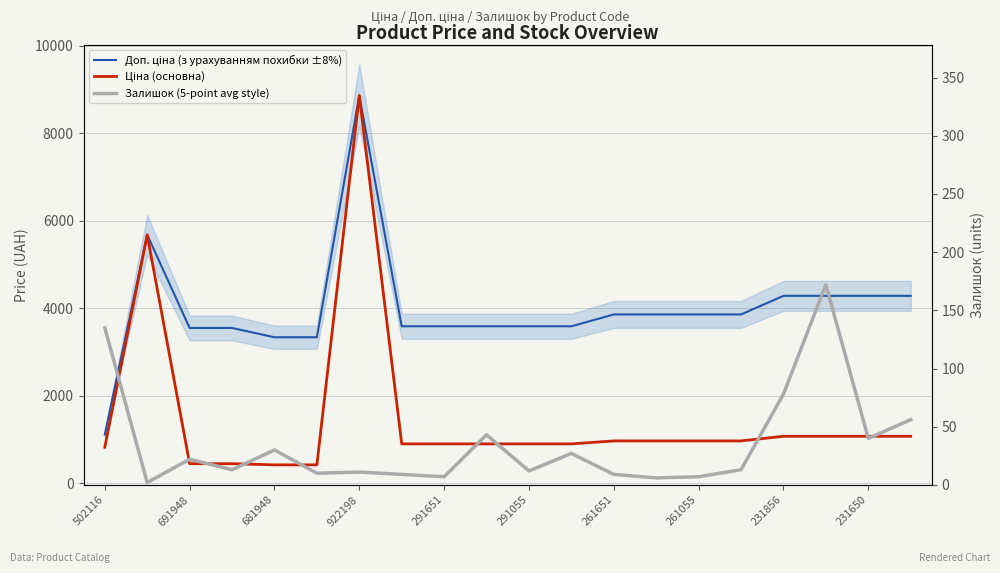

Rank the series by their average value, from highest to lowest.

Доп. ціна (з урахуванням похибки ±8%), Ціна (основна), Залишок (5-point avg style)